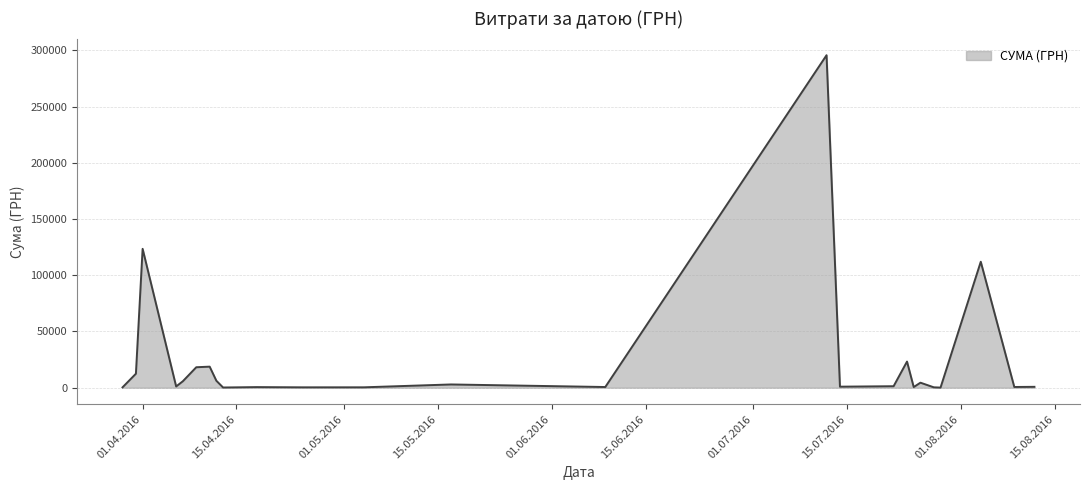

What is the difference between the maximum and minimum values?

295540.8